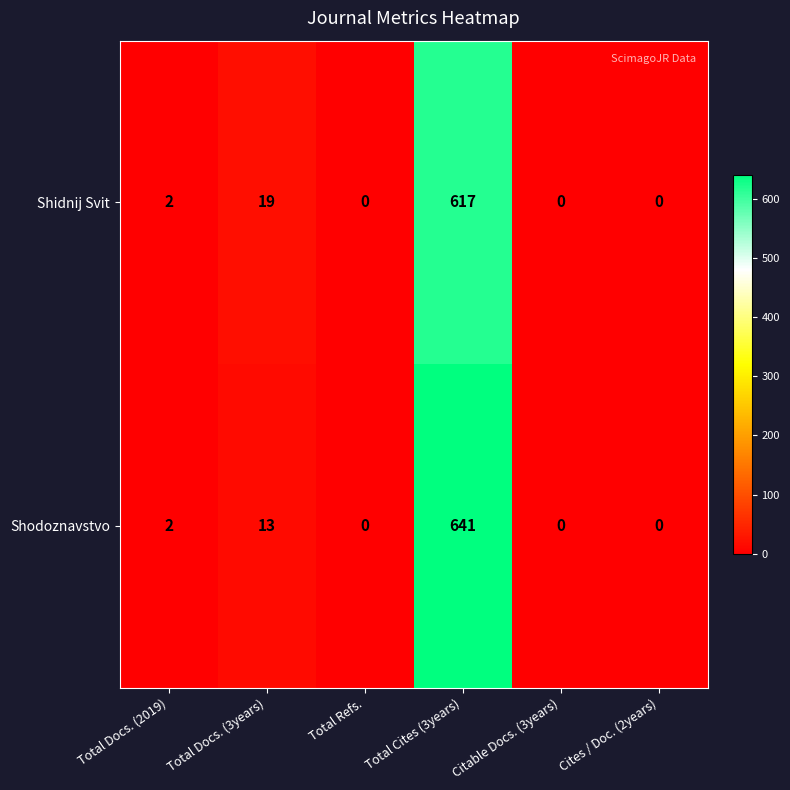

What is the sum of all Shidnij Svit values?

638